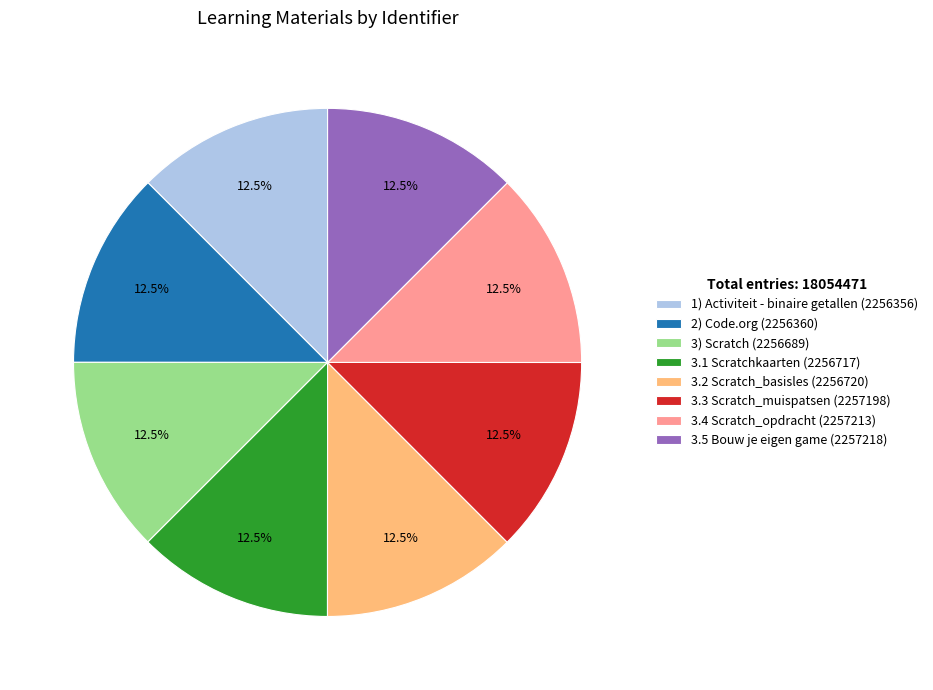

How much of the chart is everything except 3) Scratch?

87.5%